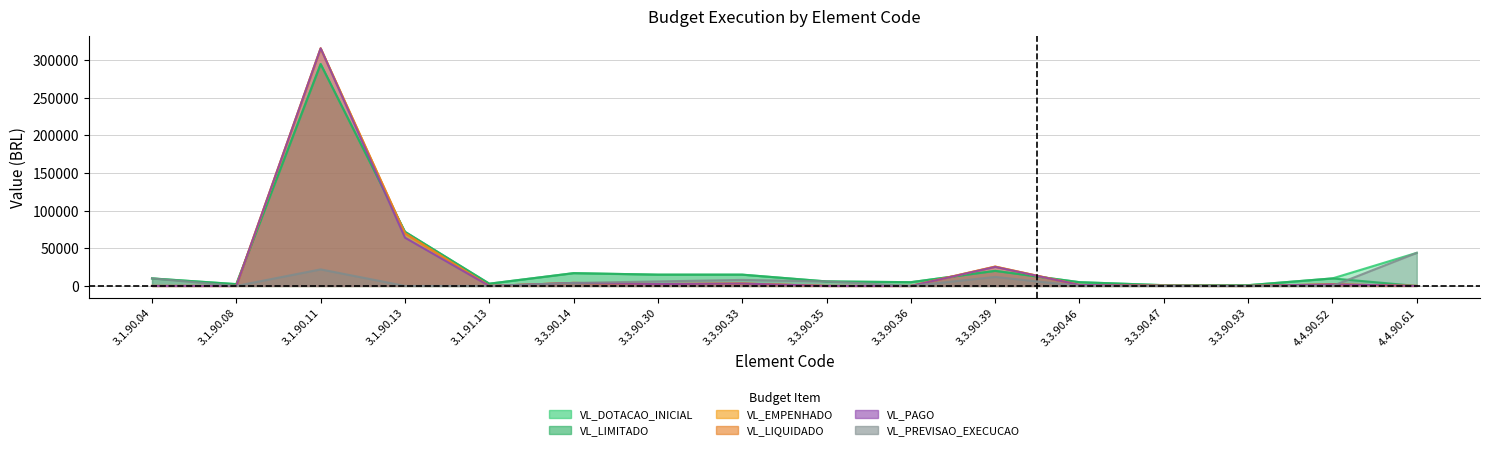

What is the highest value of the VL_PREVISAO_EXECUCAO series?

44000.0